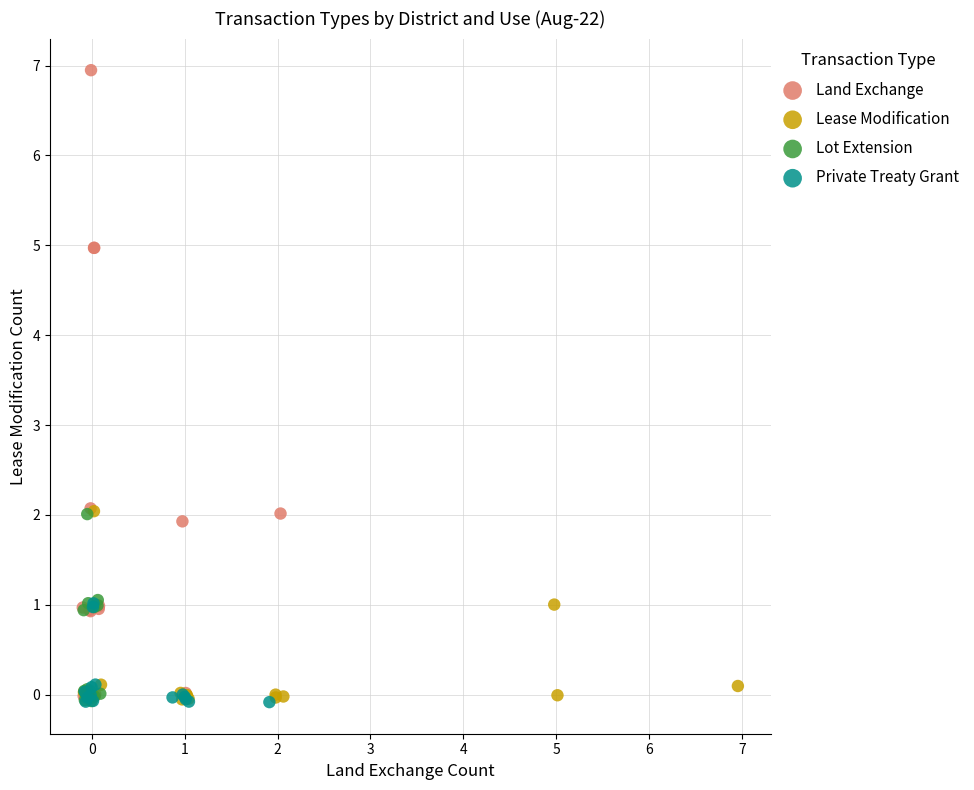

Which series has the widest spread of Y values?

Land Exchange